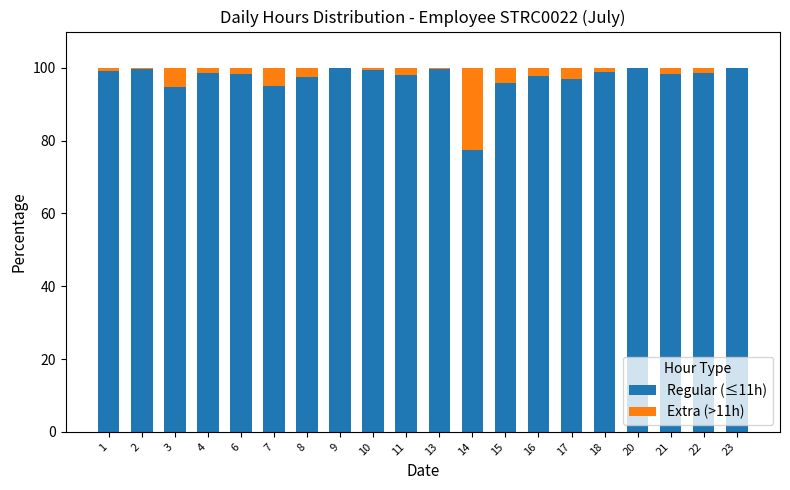

What is the total value across all series at 7?

100.0